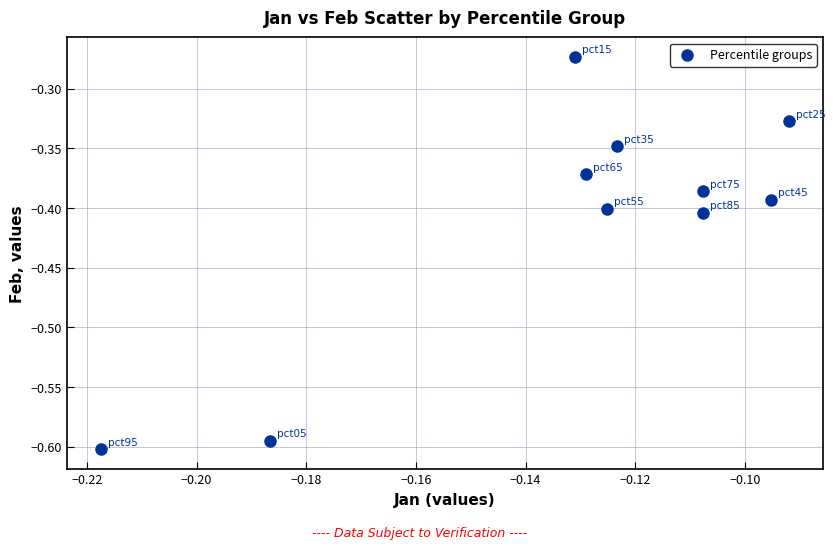

What is the range of Y values (max minus min)?

0.3